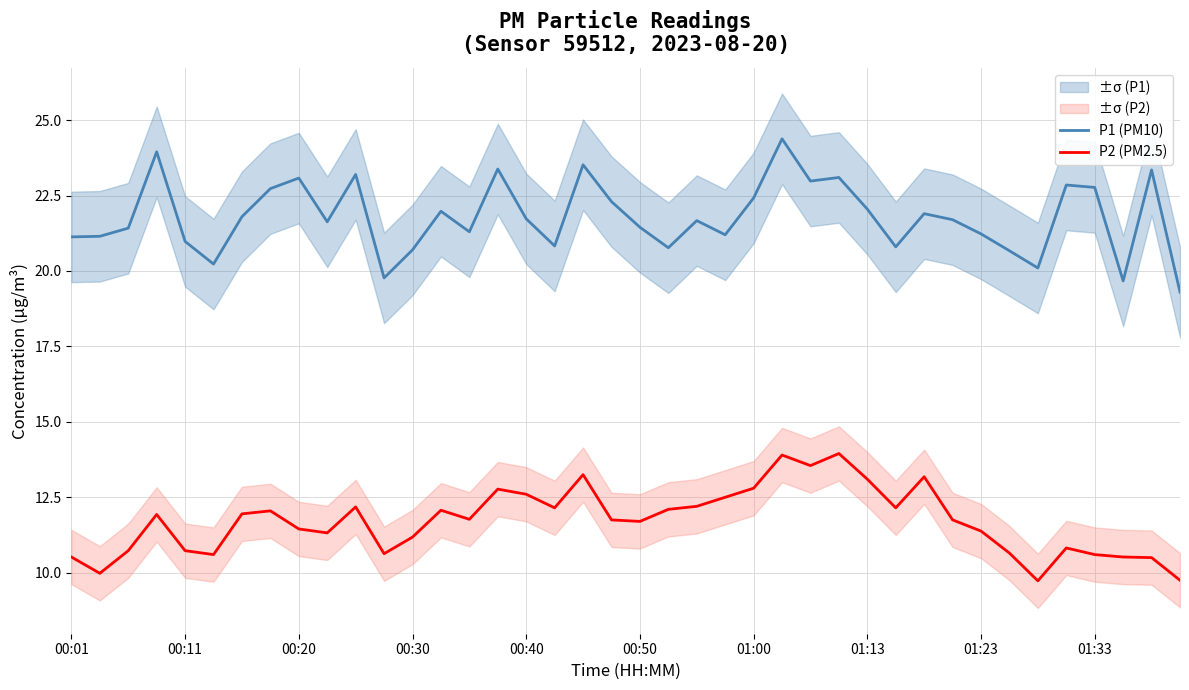

Is it true that P1 (PM10) equals 22.8 at 01:33?

True